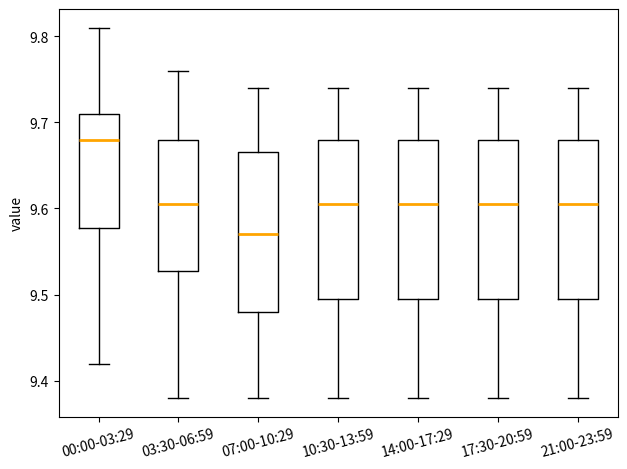

Reading left to right, transcribe this box plot: for each box, give where its median line is, the range the box spans, and where its two whiskers end, as read against the y-axis. The values are not printed on the chart, so give them approximately, as read against the axis.

00:00-03:29: median 9.68, box 9.58 to 9.71, whiskers 9.42 to 9.81
03:30-06:59: median 9.61, box 9.53 to 9.68, whiskers 9.38 to 9.76
07:00-10:29: median 9.57, box 9.48 to 9.67, whiskers 9.38 to 9.74
10:30-13:59: median 9.61, box 9.50 to 9.68, whiskers 9.38 to 9.74
14:00-17:29: median 9.61, box 9.50 to 9.68, whiskers 9.38 to 9.74
17:30-20:59: median 9.61, box 9.50 to 9.68, whiskers 9.38 to 9.74
21:00-23:59: median 9.61, box 9.50 to 9.68, whiskers 9.38 to 9.74